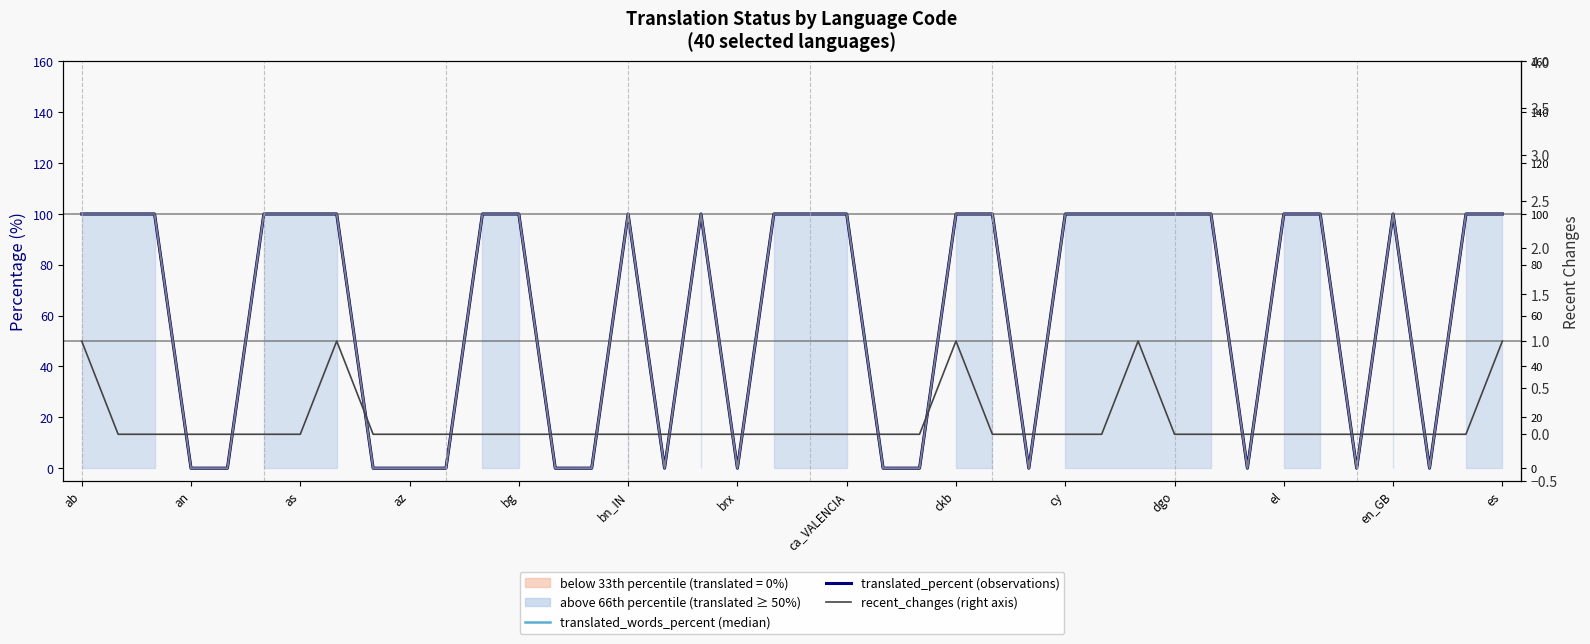

Which category has the lowest value in the translated_words_percent (median) series?

az